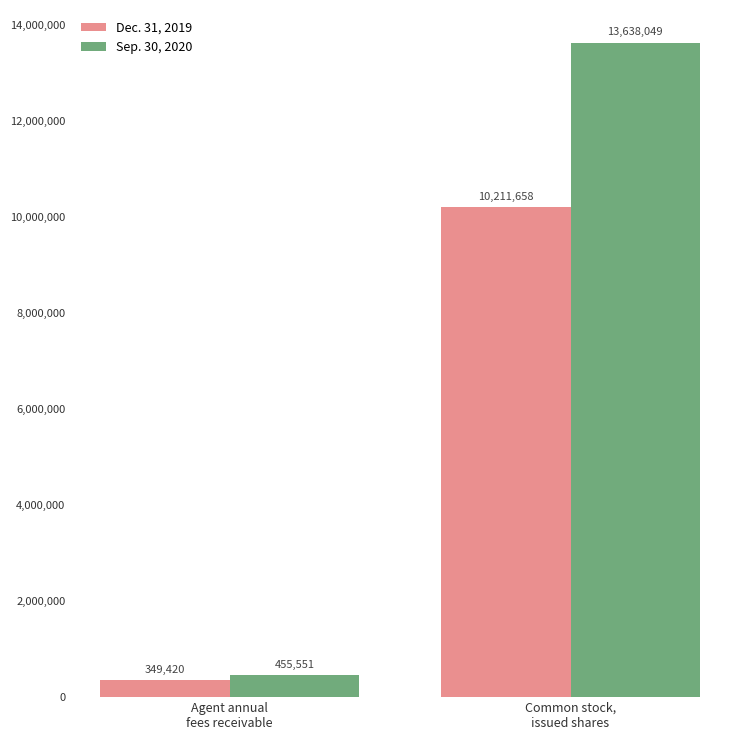

What is the value of the Dec. 31, 2019 bar at the 2nd from the left?

10211658